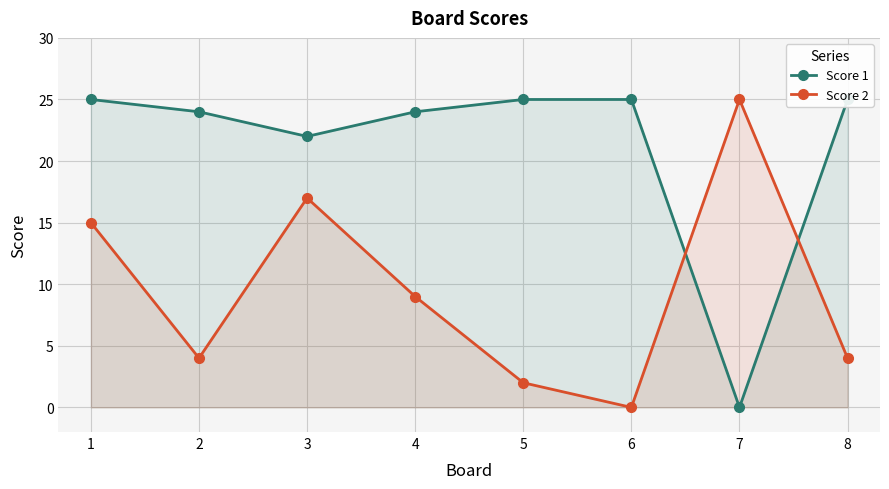

Is it true that Score 1 equals 25 at 1?

True